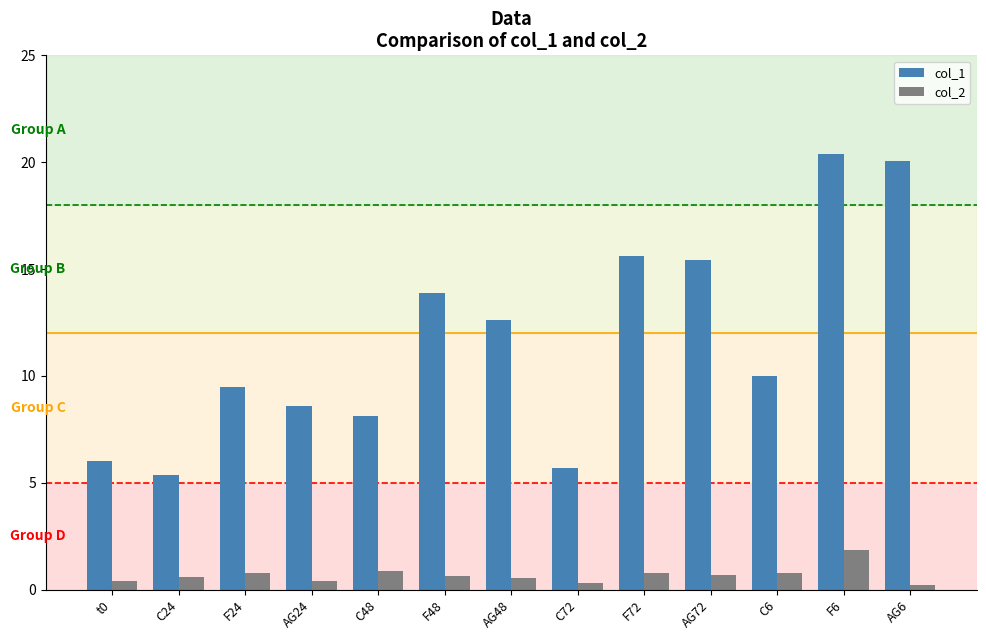

List the series in order of their overall mean, highest first.

col_1, col_2